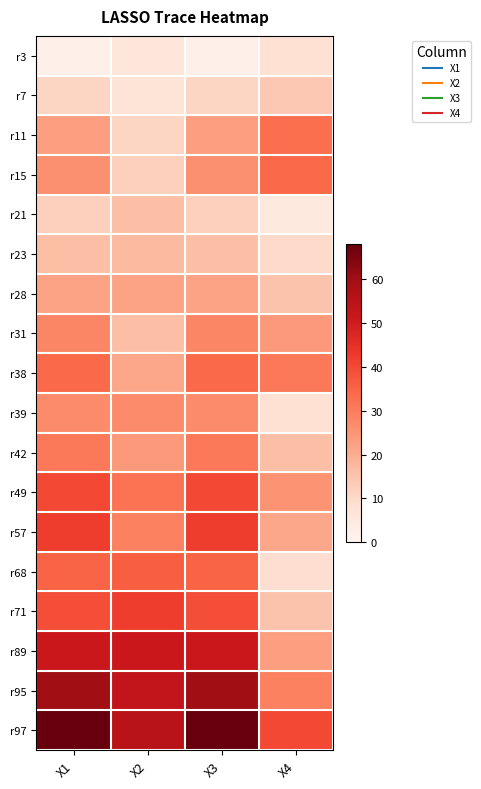

Which series has the largest total across all categories?

r97